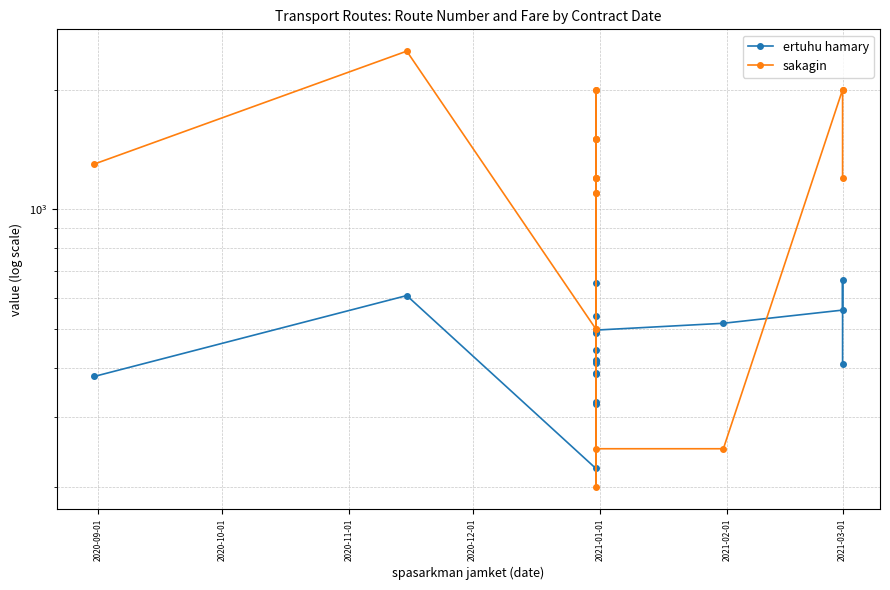

Is the value of ertuhu hamary at 13 greater than the value of sakagin at 18?

No